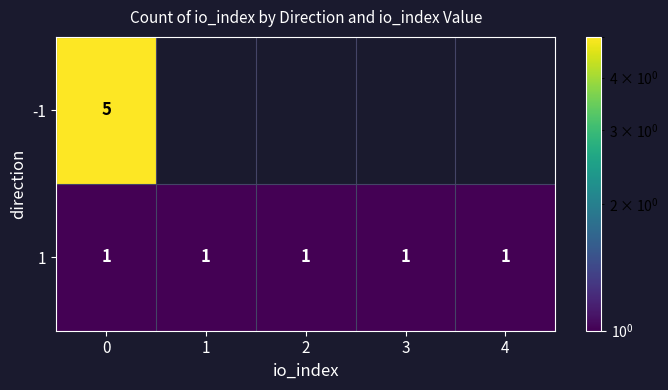

The -1 series shows 5 at 0. True or false?

True